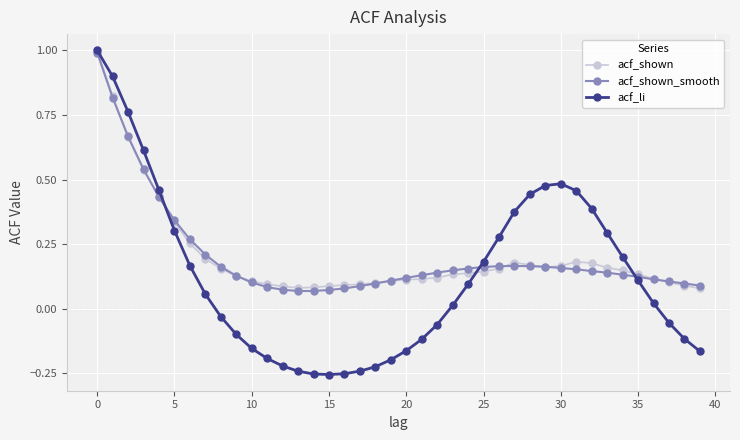

What is the maximum value for acf_li?

1.0